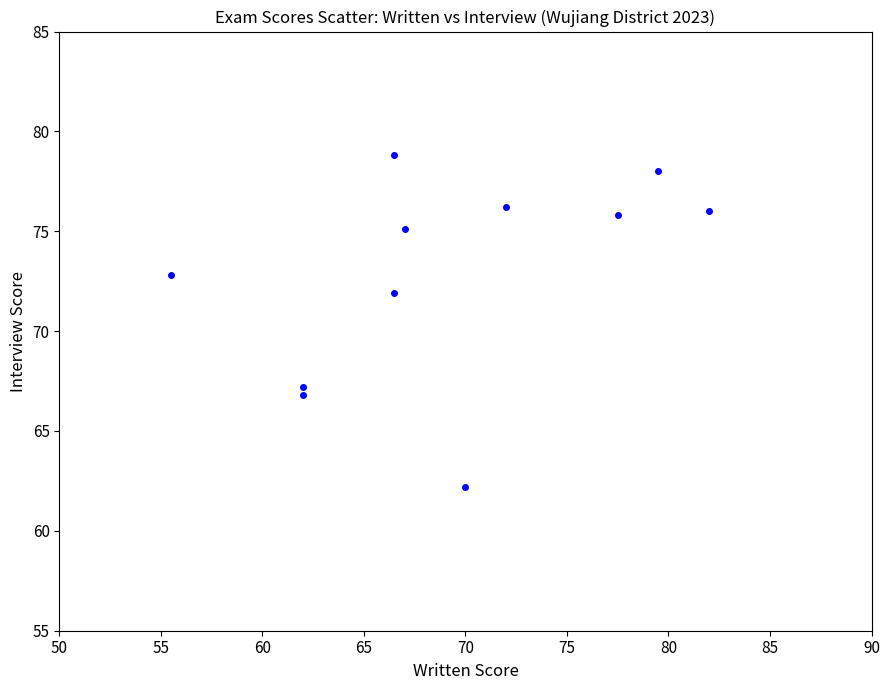

What is the average Y value?

72.8